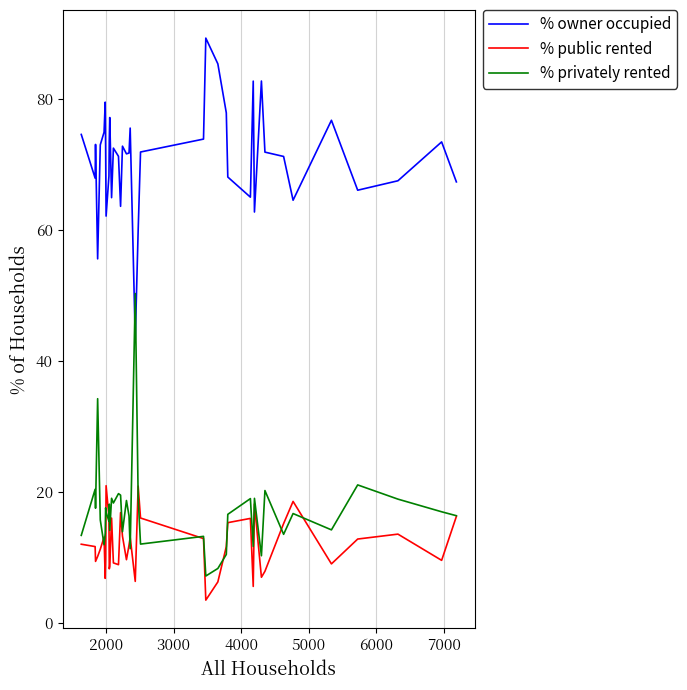

Rank the series by their maximum value, from lowest to highest.

% public rented, % privately rented, % owner occupied